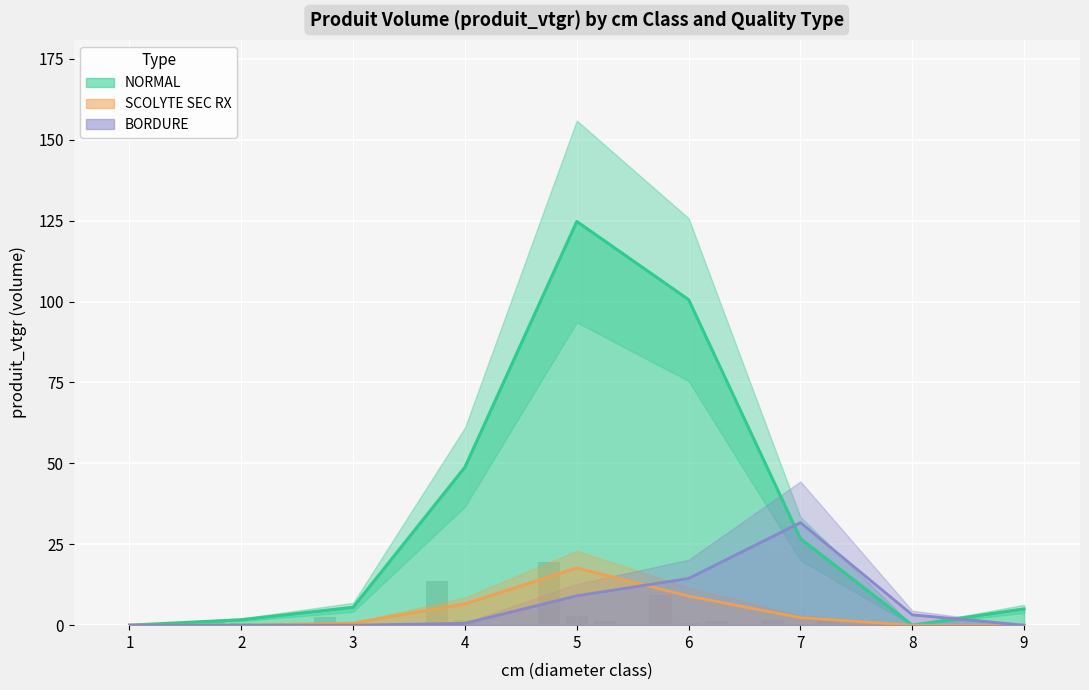

The value of NORMAL at 7 is 16.3. True or false?

False